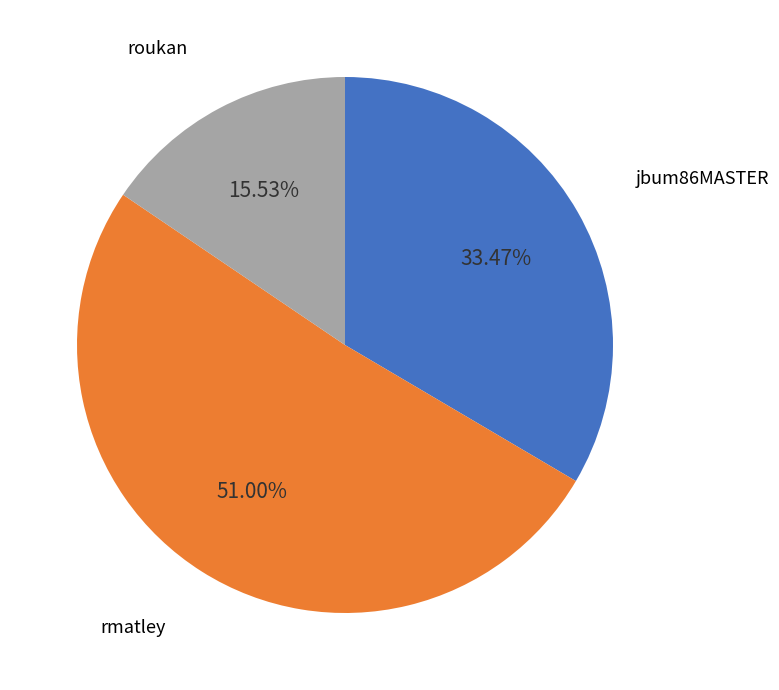

Does any single category account for the majority?

Yes